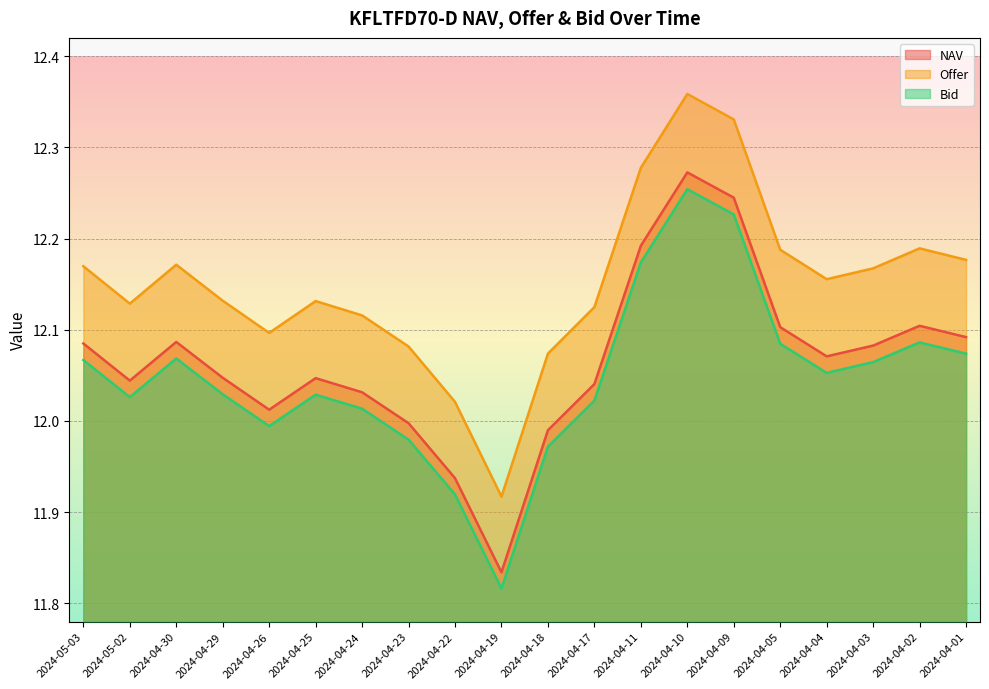

What is the difference between the maximum and second lowest values in the NAV series?

0.3